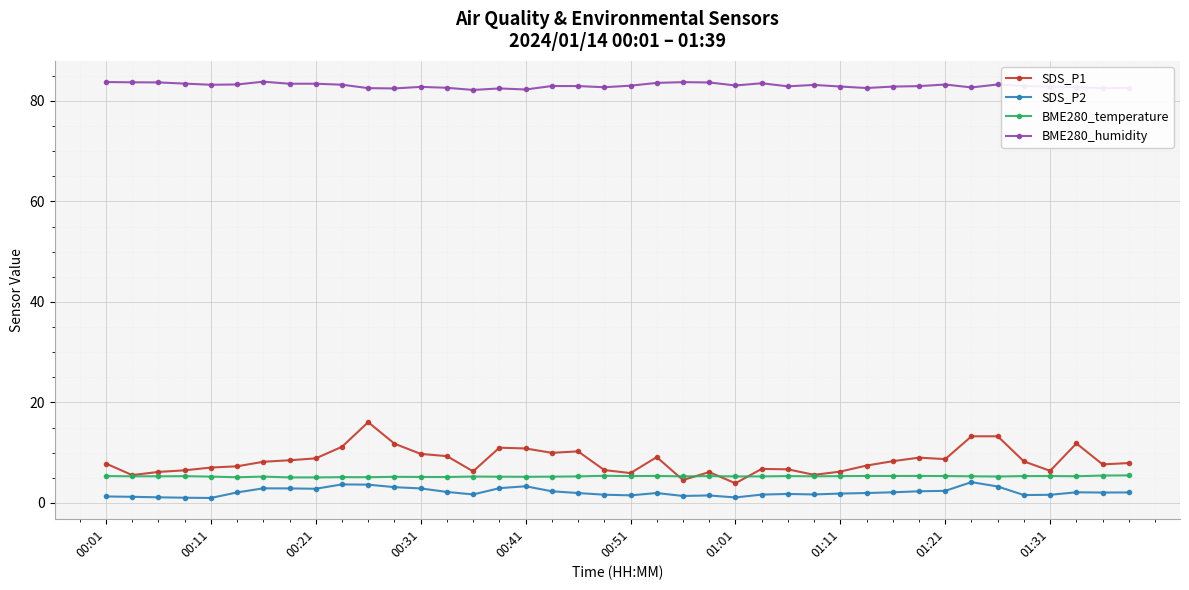

What is the value of the BME280_humidity point at the 39th from the left?

82.5